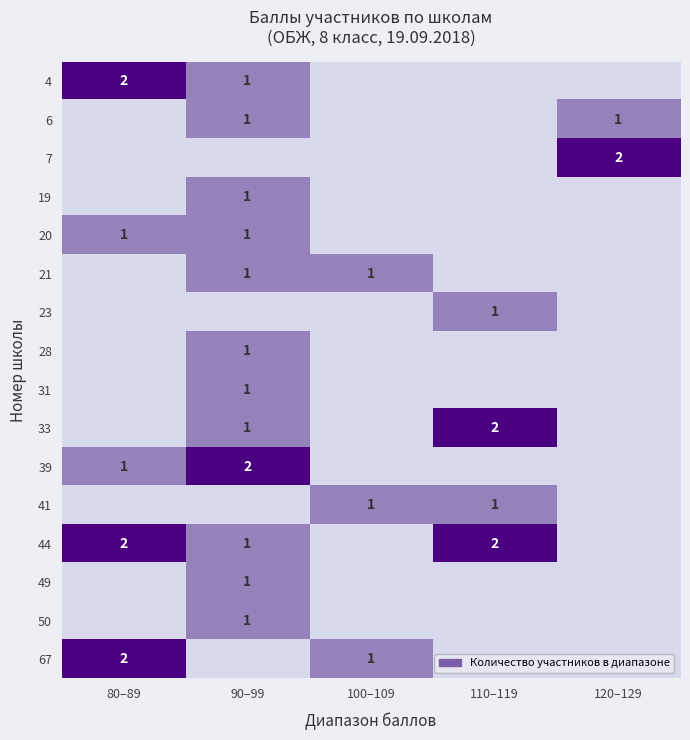

Is it true that 49 equals 1 at 90–99?

True